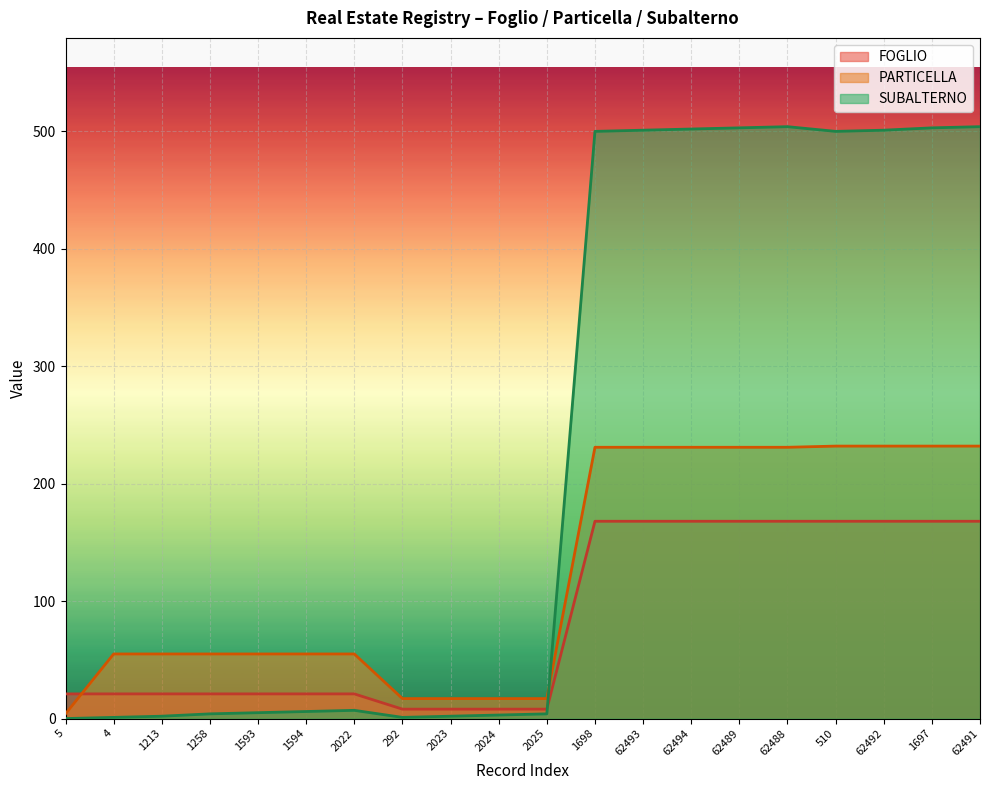

What is the difference between the highest and lowest values at 1593?

50